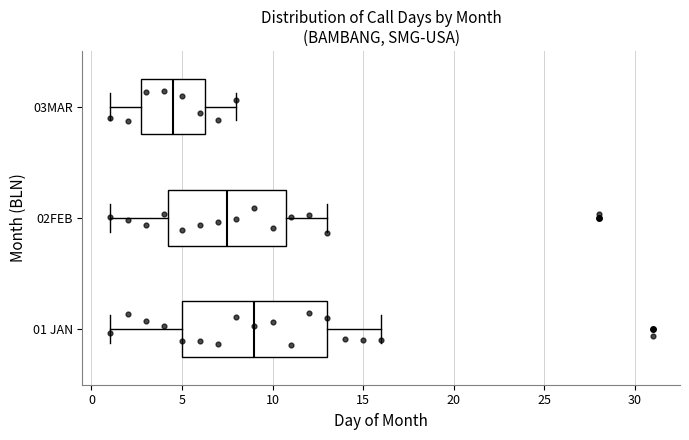

Reading bottom to top, read every box against the x-axis: the position of its median line, the range the box covers, and the ends of its whiskers. The values are not printed on the chart, so give them approximately, as read against the axis.

01 JAN: median 9.0, box 5.0 to 13.0, whiskers 1.0 to 16.0
02FEB: median 7.5, box 4.5 to 11.0, whiskers 1.0 to 13.0
03MAR: median 4.5, box 3.0 to 6.5, whiskers 1.0 to 8.0